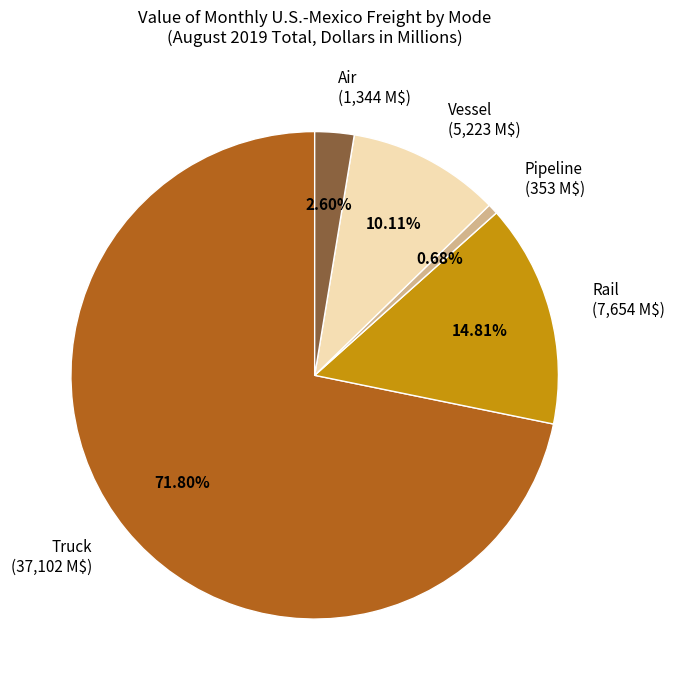

What is the smallest slice in the pie chart?

Pipeline